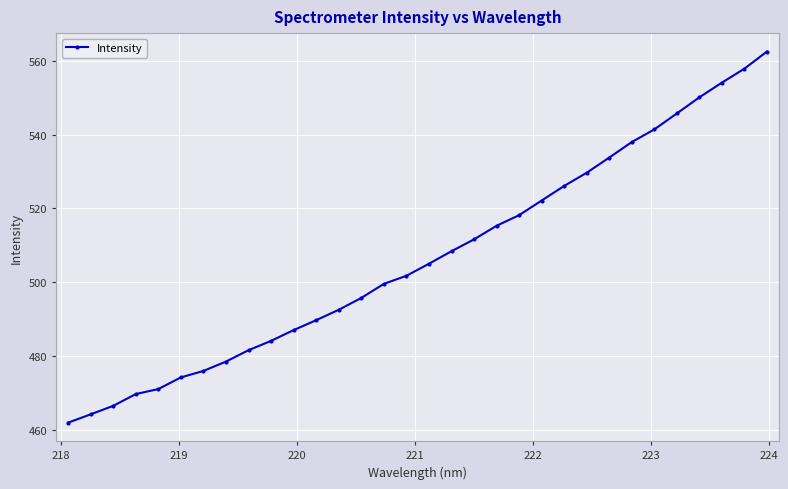

What is the value of the 22nd point from the left?

522.1